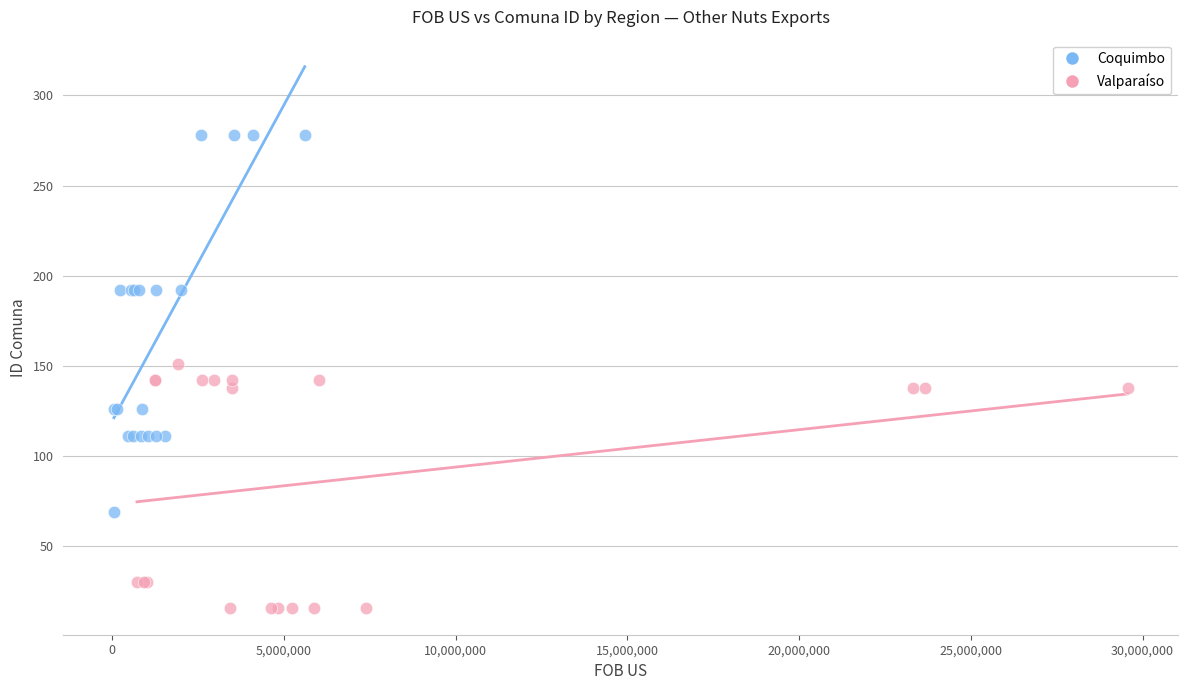

Which series has the widest spread of Y values?

Coquimbo